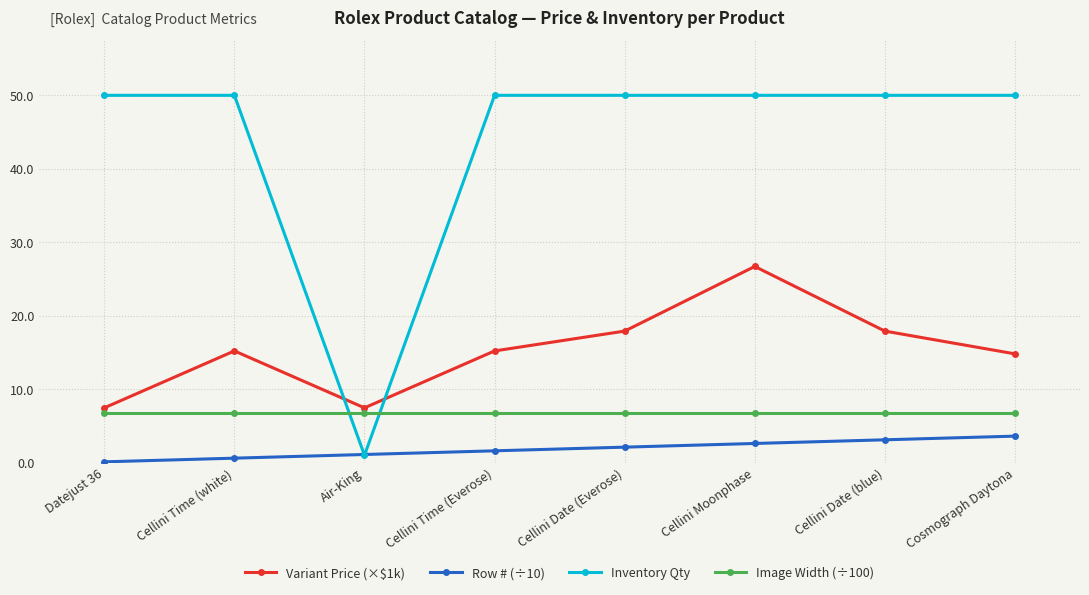

At which category does the chart reach its minimum across all series?

Datejust 36